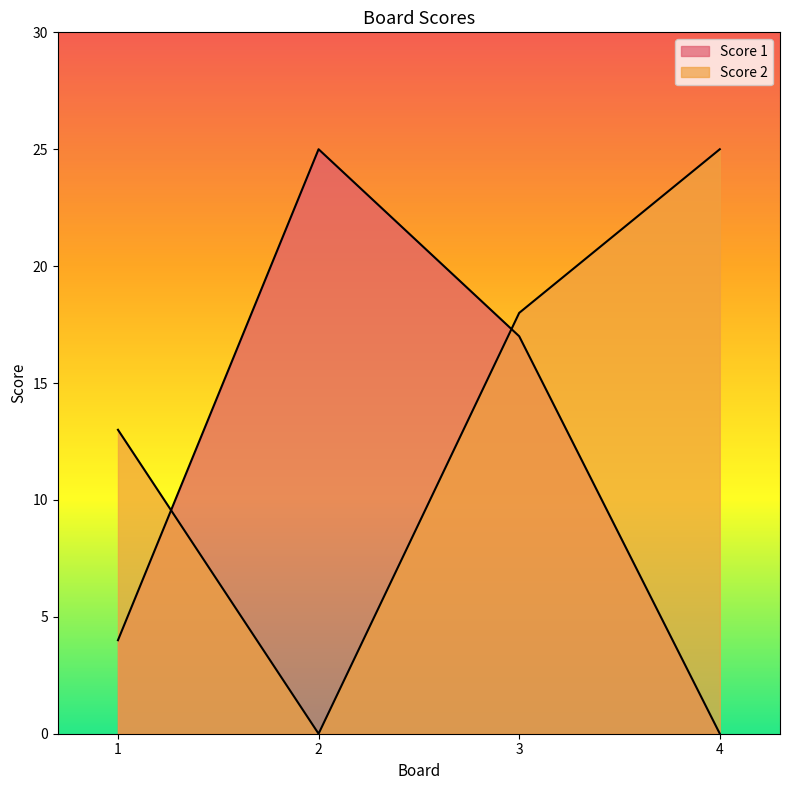

List the series in order of their overall mean, lowest first.

Score 1, Score 2